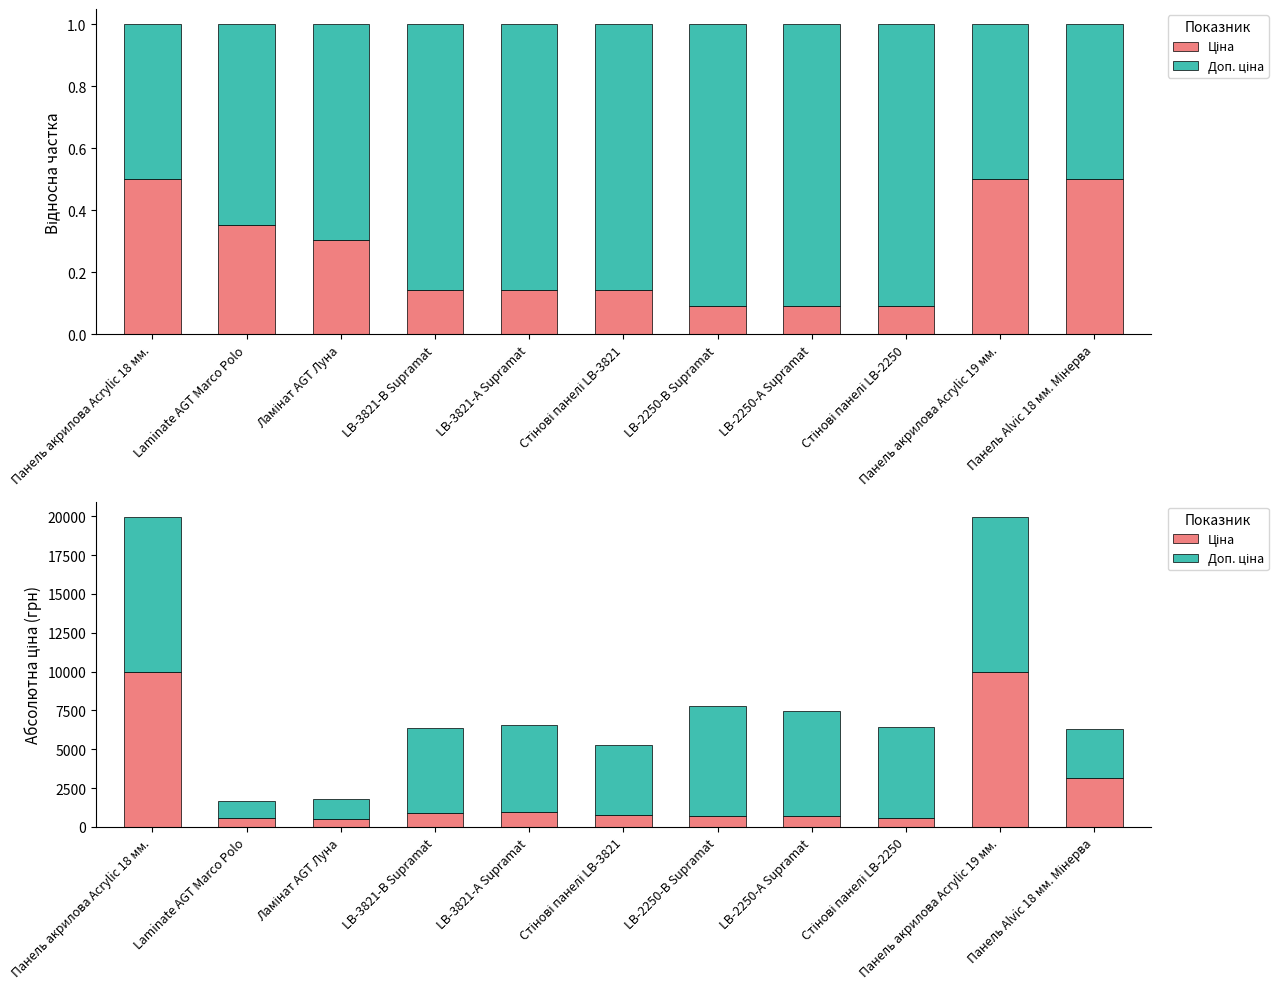

What is the difference between the second highest and second lowest values in the Ціна series?

9390.6